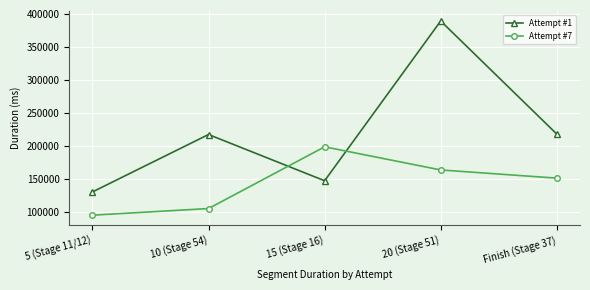

What is the difference between the highest and lowest values at 5 (Stage 11/12)?

35123